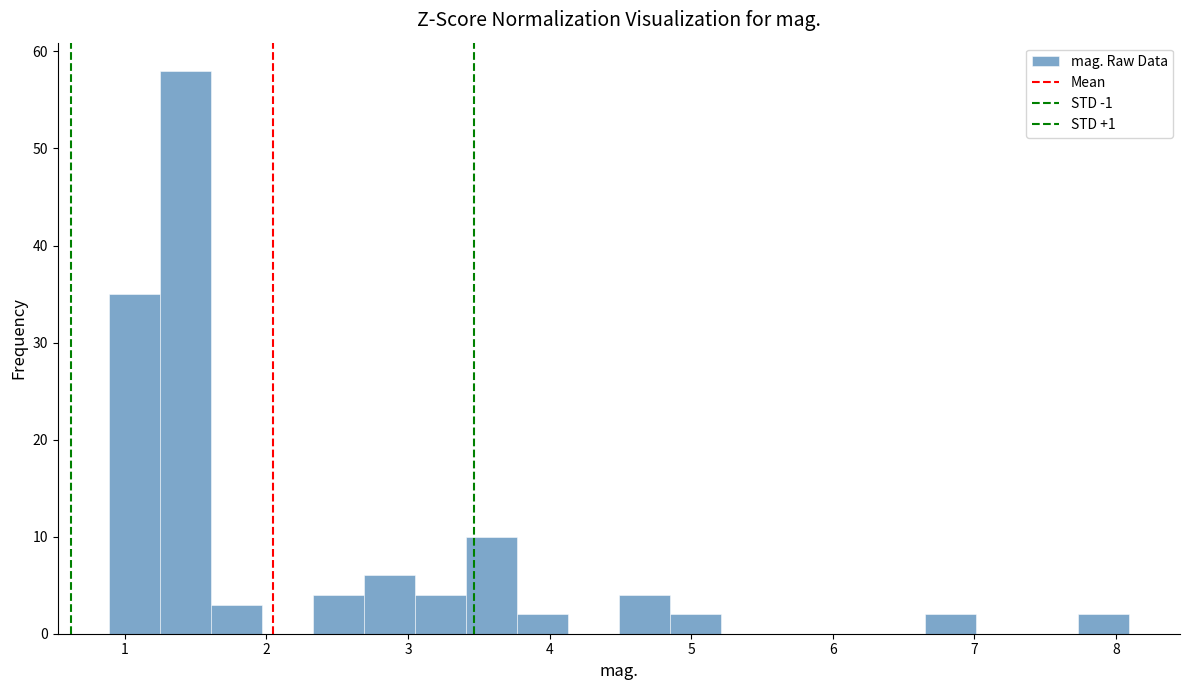

Read against the x-axis, roughly where is the centre of the tallest bar?

1.4